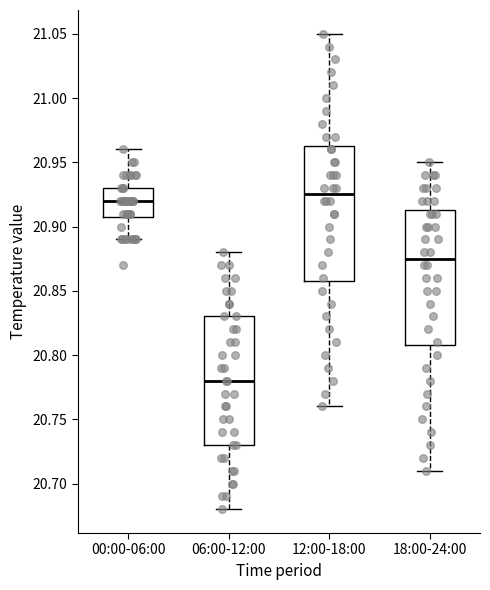

Reading left to right, read every box against the y-axis: the position of its median line, the range the box covers, and the ends of its whiskers. The values are not printed on the chart, so give them approximately, as read against the axis.

00:00-06:00: median 20.920, box 20.910 to 20.930, whiskers 20.890 to 20.960
06:00-12:00: median 20.780, box 20.730 to 20.830, whiskers 20.680 to 20.880
12:00-18:00: median 20.925, box 20.860 to 20.965, whiskers 20.760 to 21.050
18:00-24:00: median 20.875, box 20.810 to 20.915, whiskers 20.710 to 20.950